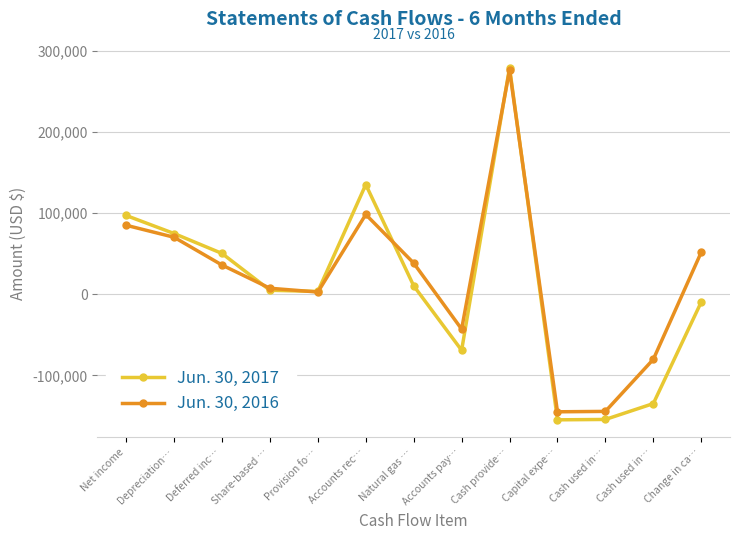

Which series has the widest spread of values?

Jun. 30, 2017